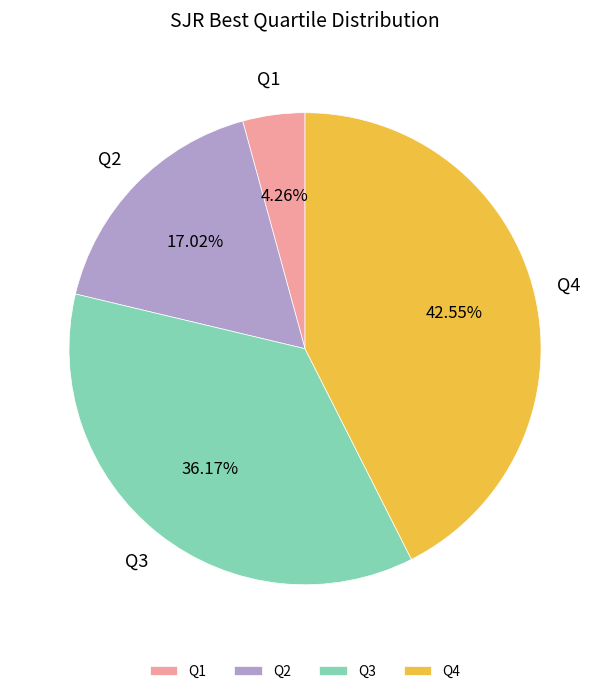

What percentage is the Q2 slice, to the nearest percent?

17%